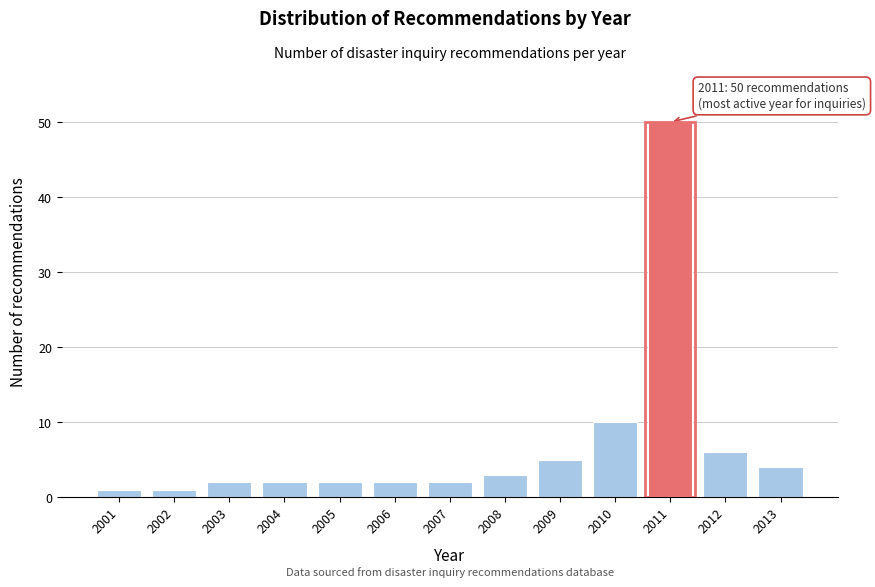

Reading right to left, list all the values displayed in this chart.

2013=4	2012=6	2011=50	2010=10	2009=5	2008=3	2007=2	2006=2	2005=2	2004=2	2003=2	2002=1	2001=1